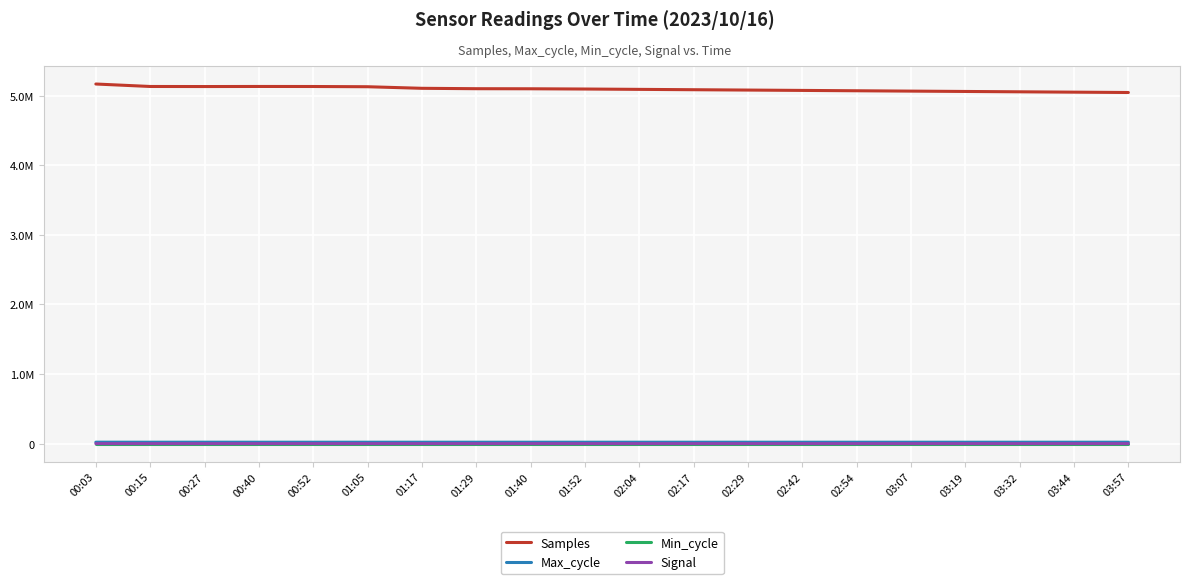

At which category is the sum across all series the highest?

00:03